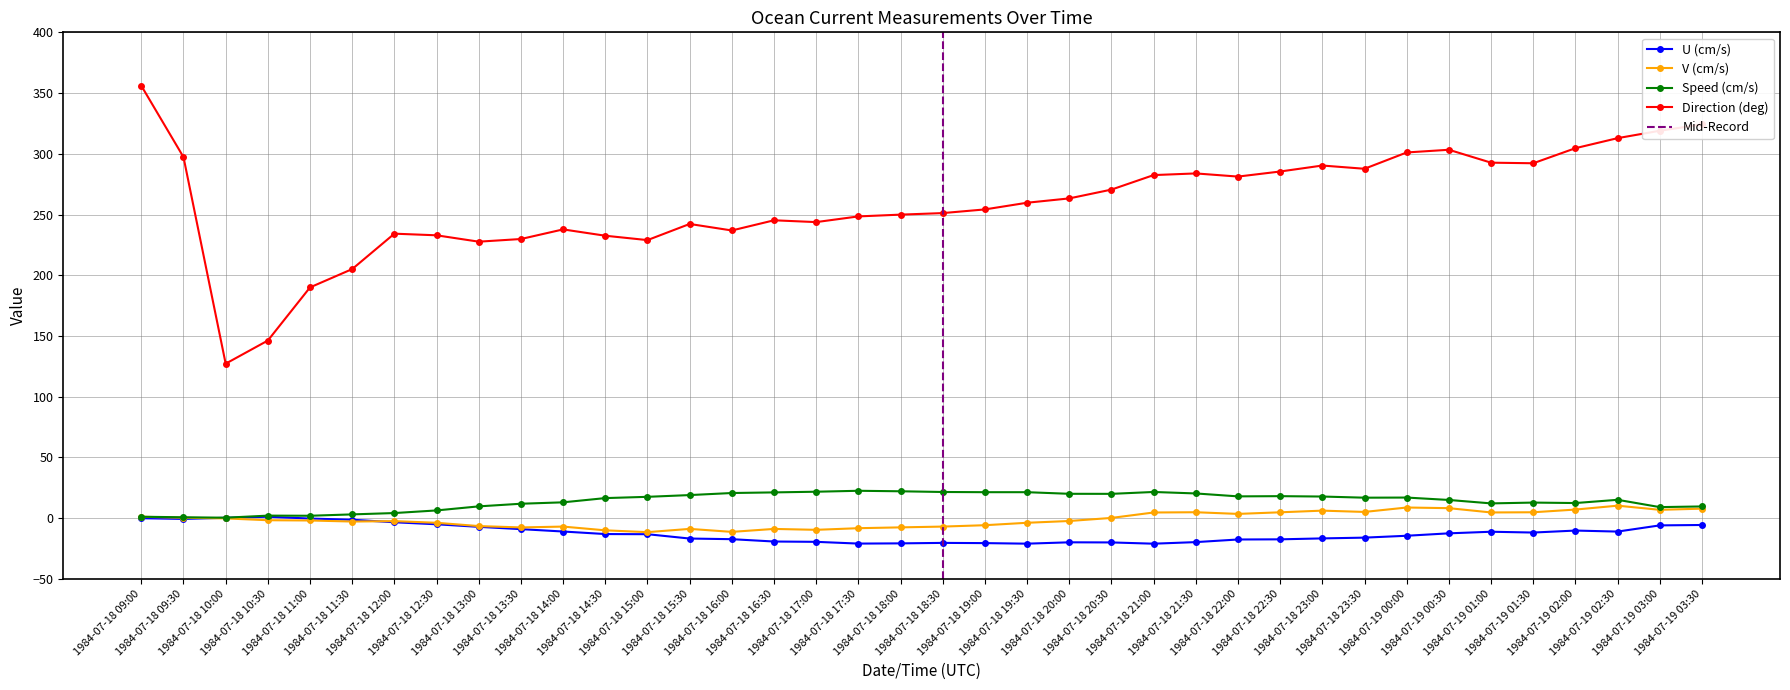

Reading right to left, transcribe all the data shown in this chart.

U (cm/s): -5.6	-6.0	-11.1	-10.2	-11.9	-11.2	-12.5	-14.5	-16.1	-16.7	-17.4	-17.6	-19.7	-21.0	-20.0	-19.9	-21.0	-20.6	-20.4	-20.8	-20.9	-19.5	-19.2	-17.3	-16.8	-13.2	-13.1	-11.0	-9.1	-7.2	-5.1	-3.4	-1.3	-0.3	1.1	0.3	-0.6	-0.1
V (cm/s): 7.8	6.8	10.3	7.1	4.8	4.7	8.2	8.8	5.1	6.2	4.8	3.5	4.9	4.7	0.2	-2.4	-3.8	-5.8	-7.0	-7.6	-8.3	-9.6	-8.9	-11.3	-8.8	-11.5	-10.0	-7.0	-7.7	-6.5	-3.8	-2.5	-2.8	-1.9	-1.7	-0.2	0.3	1.1
Speed (cm/s): 9.6	9.1	15.1	12.4	12.8	12.1	15.0	16.9	16.8	17.8	18.1	17.9	20.3	21.5	20.0	20.0	21.4	21.4	21.5	22.1	22.5	21.8	21.2	20.7	19.0	17.5	16.5	13.0	11.9	9.7	6.3	4.2	3.1	2.0	2.1	0.4	0.7	1.2
Direction (deg): 324.2	319.0	312.9	304.6	292.2	292.7	303.3	301.1	287.7	290.3	285.4	281.2	283.8	282.5	270.5	263.3	259.7	254.2	251.2	249.9	248.4	243.8	245.2	236.9	242.2	228.9	232.5	237.7	229.8	227.6	232.9	234.2	205.1	190.0	146.2	127.2	297.3	356.0